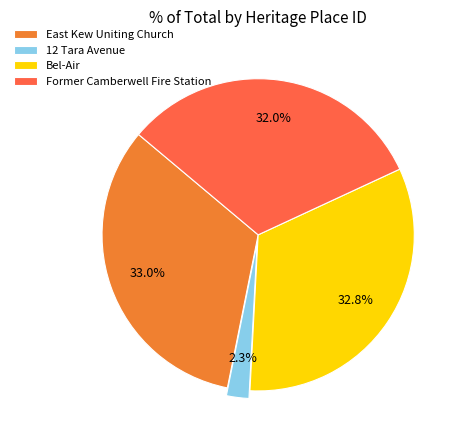

To the nearest percent, what is the difference between the Former Camberwell Fire Station and Bel-Air slice percentages?

1%